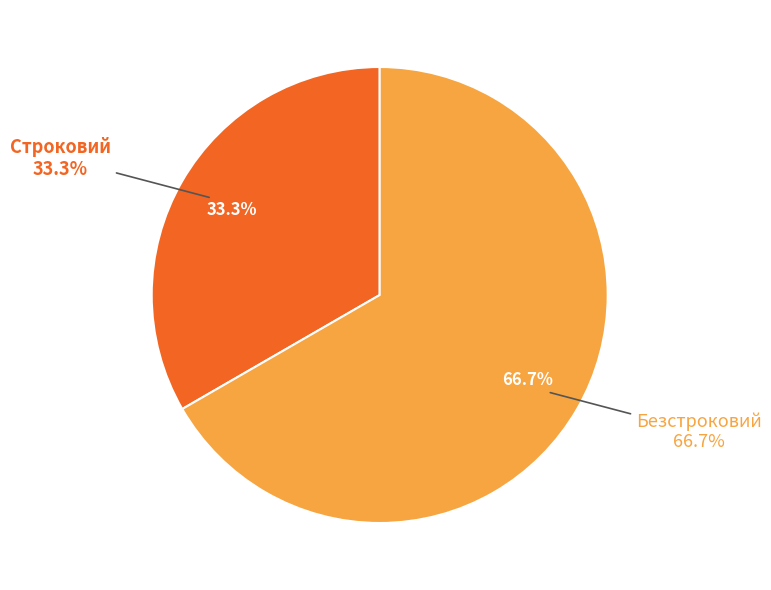

True or false: Безстроковий accounts for 56% of the total.

False